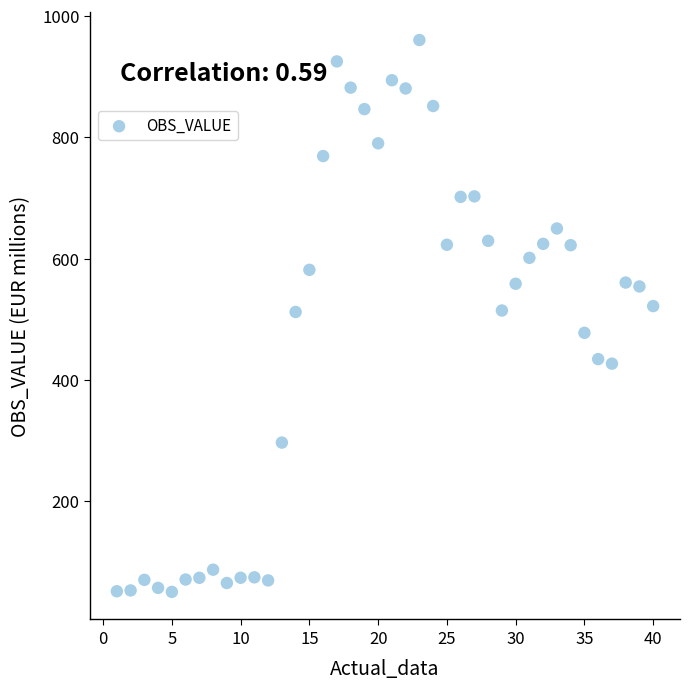

What is the range of X values (max minus min)?

39.0